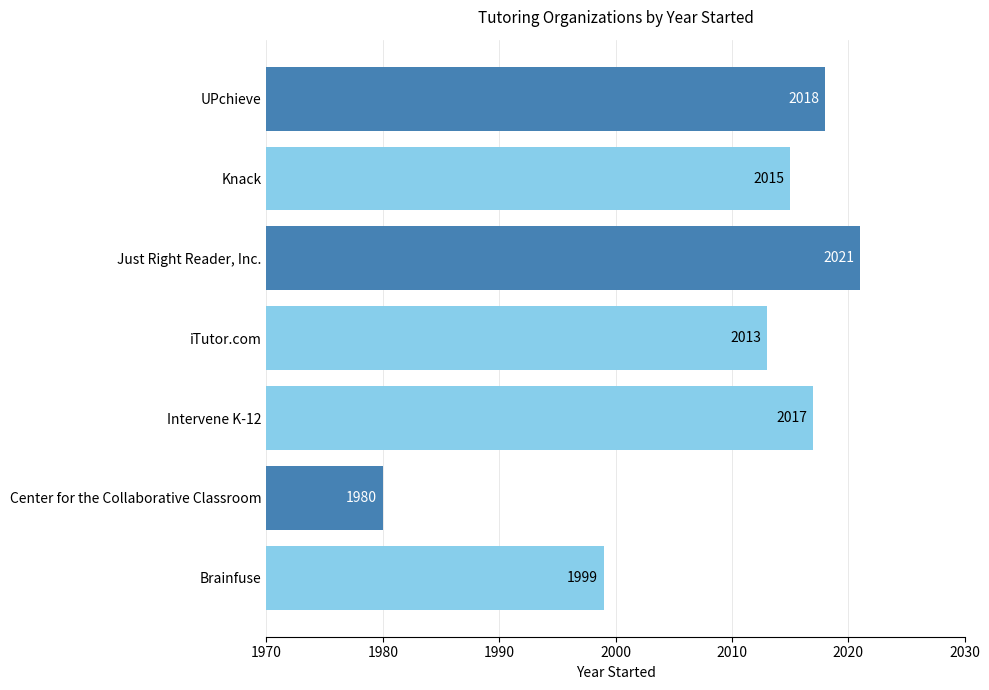

What is the average value?

2009